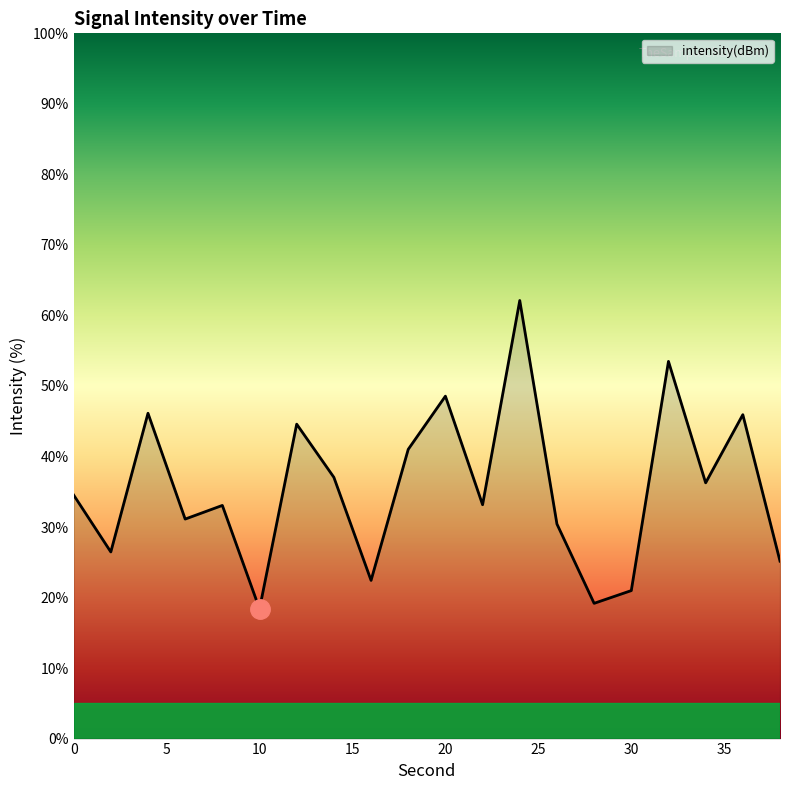

What is the sum of all values?

710.0